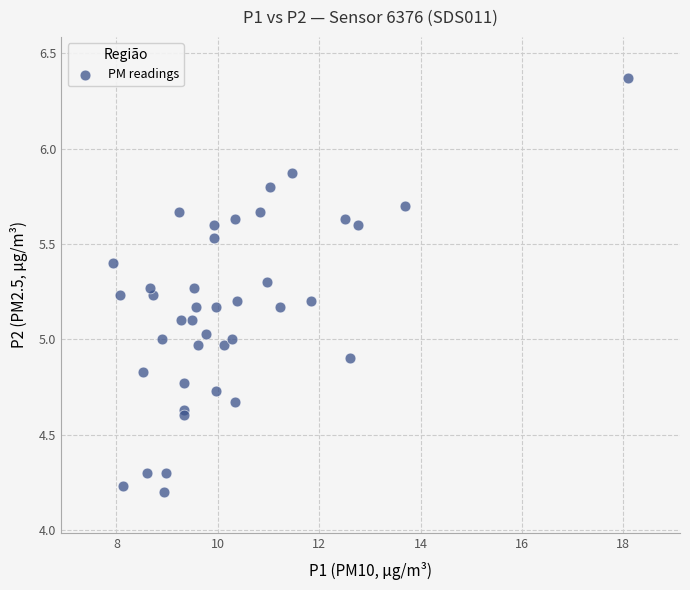

What is the range of Y values (max minus min)?

2.2